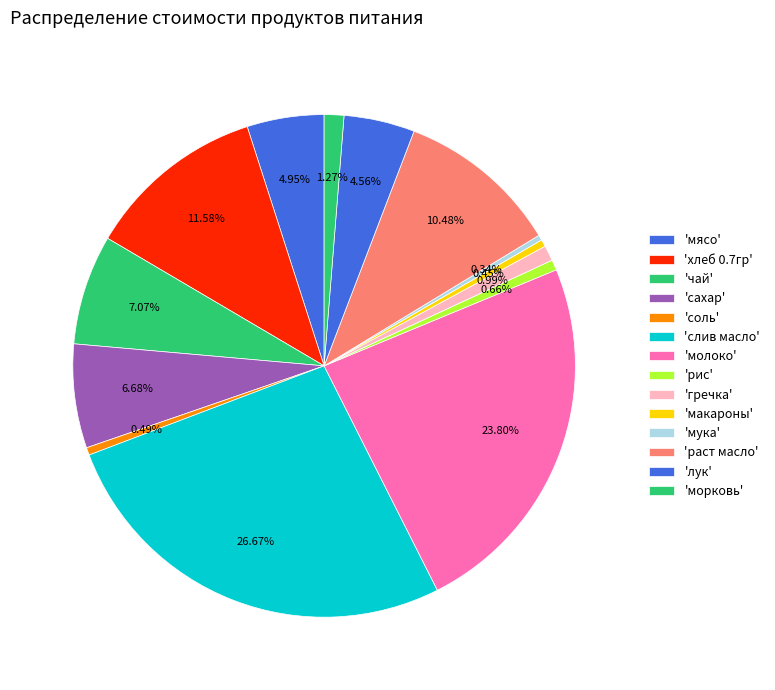

Count the number of slices in the pie.

14